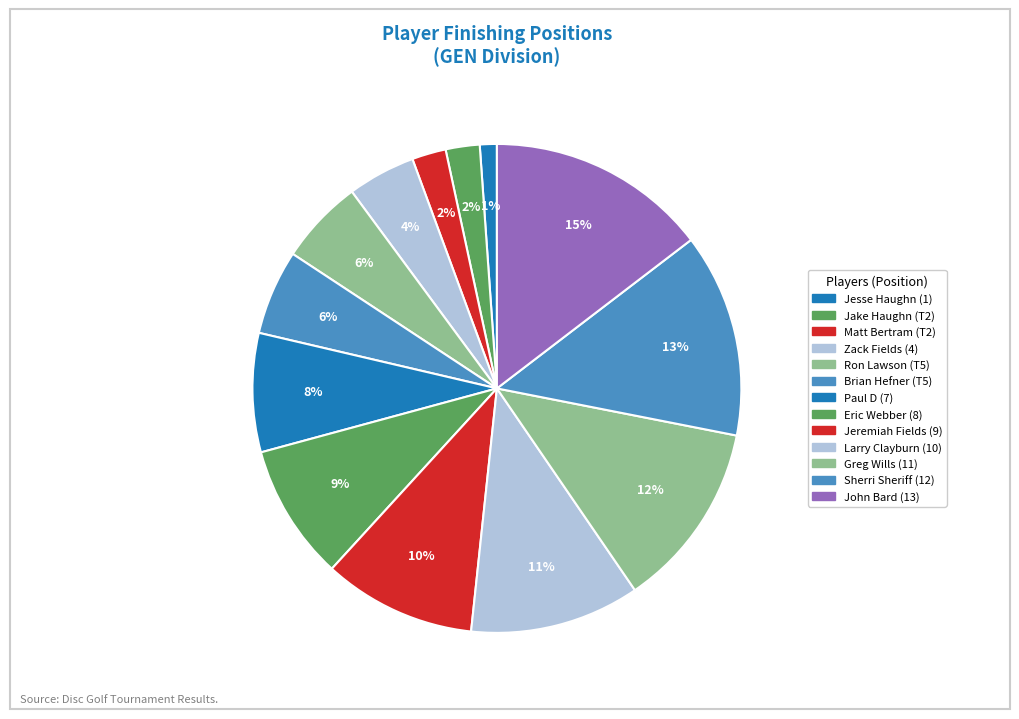

What percentage is NOT represented by Eric Webber?

91.0%